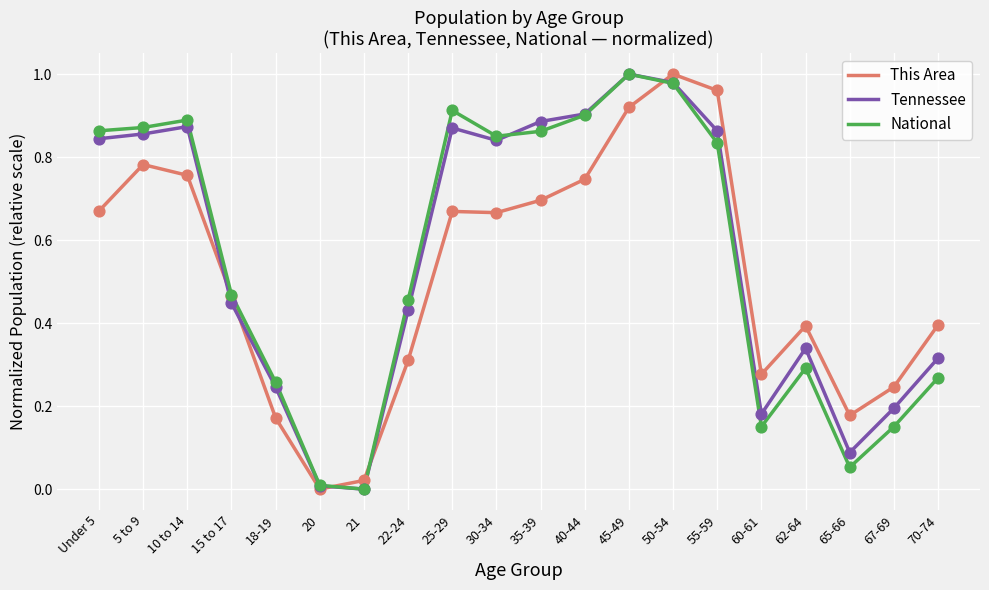

At which label does National reach its peak?

45-49